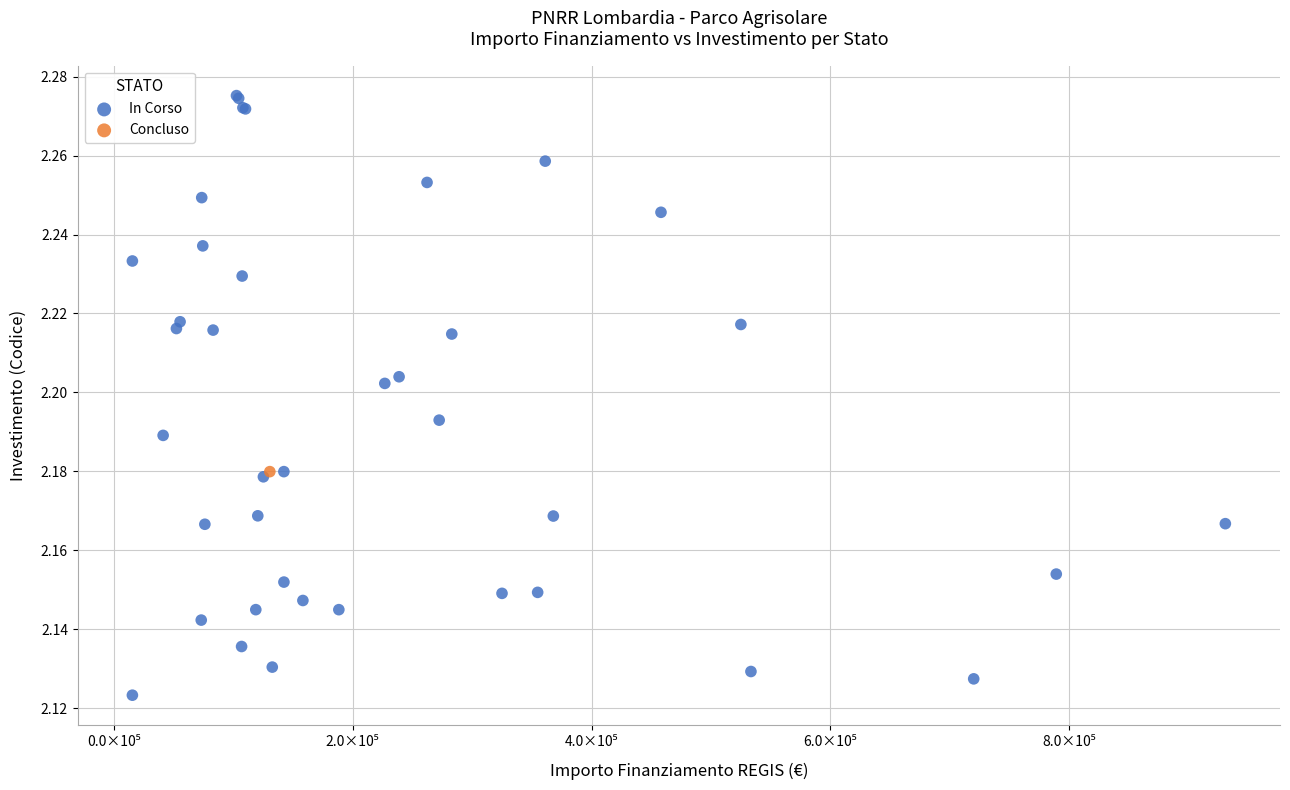

What are all the series names shown in the legend?

In Corso, Concluso